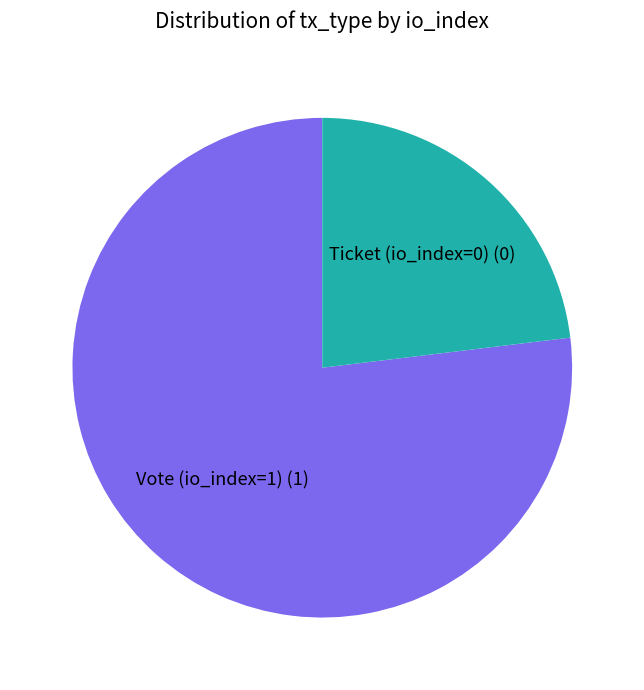

Count the number of slices in the pie.

2